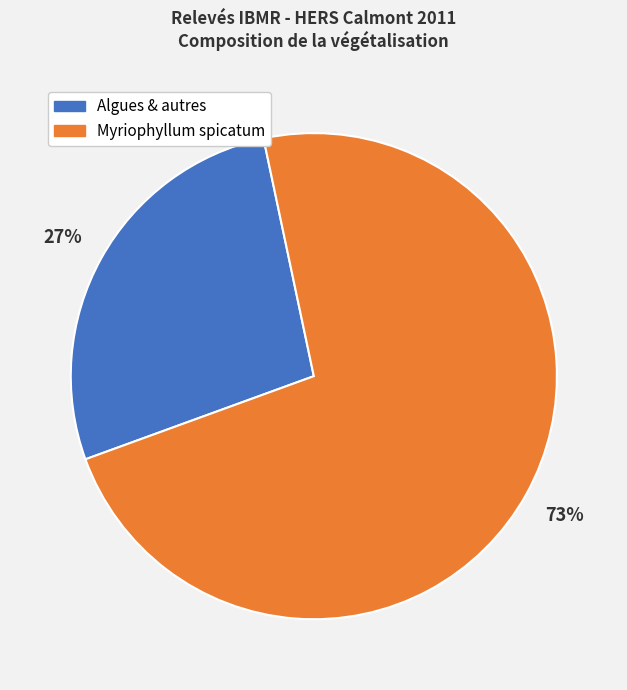

To the nearest percent, what is the difference between the largest and smallest slice percentages?

46%